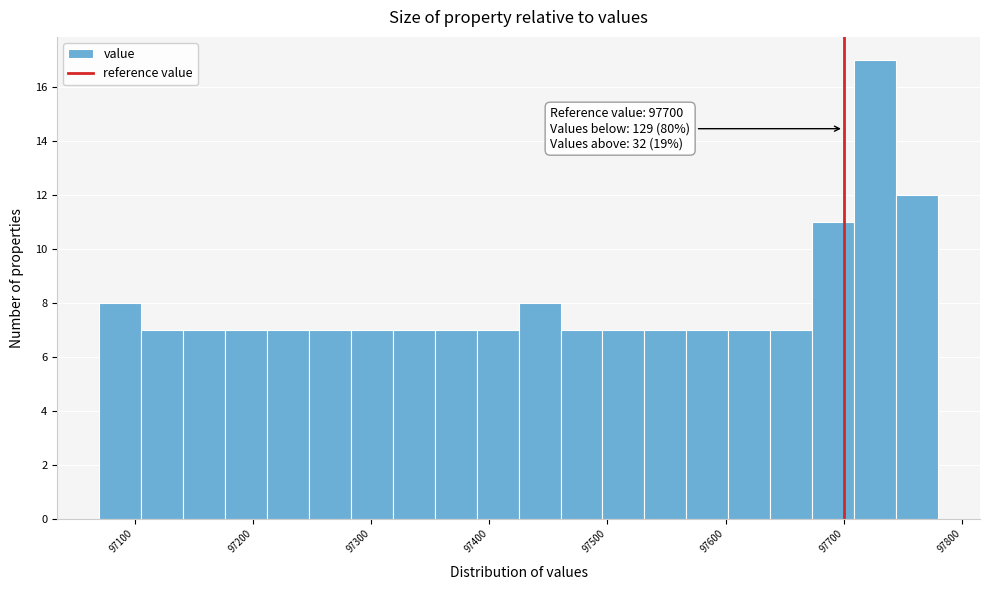

Around what value on the x-axis is the tallest bar? Give the approximate position of its centre, as read against the axis.

97730